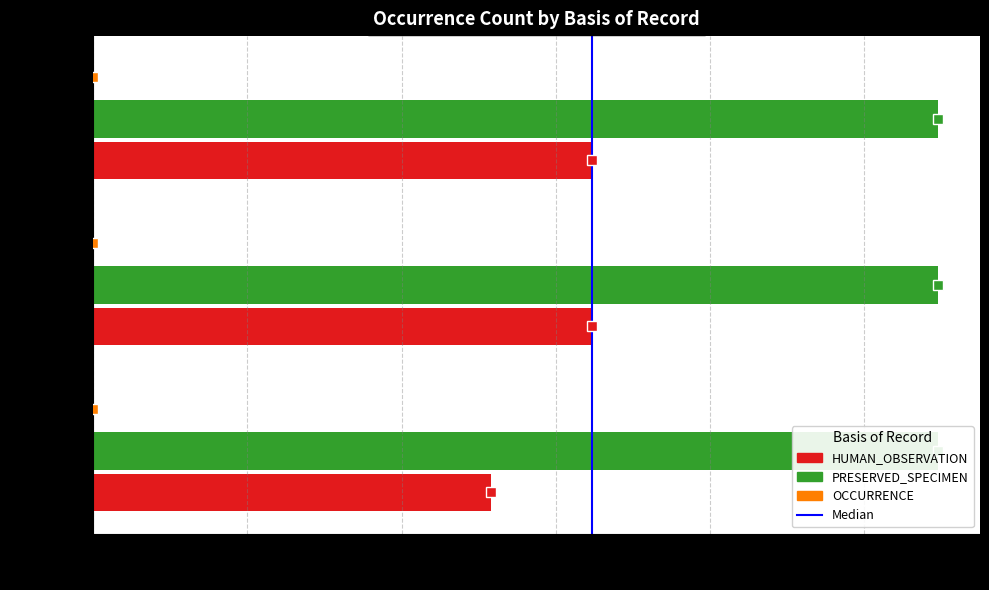

Count the number of categories in the chart.

3